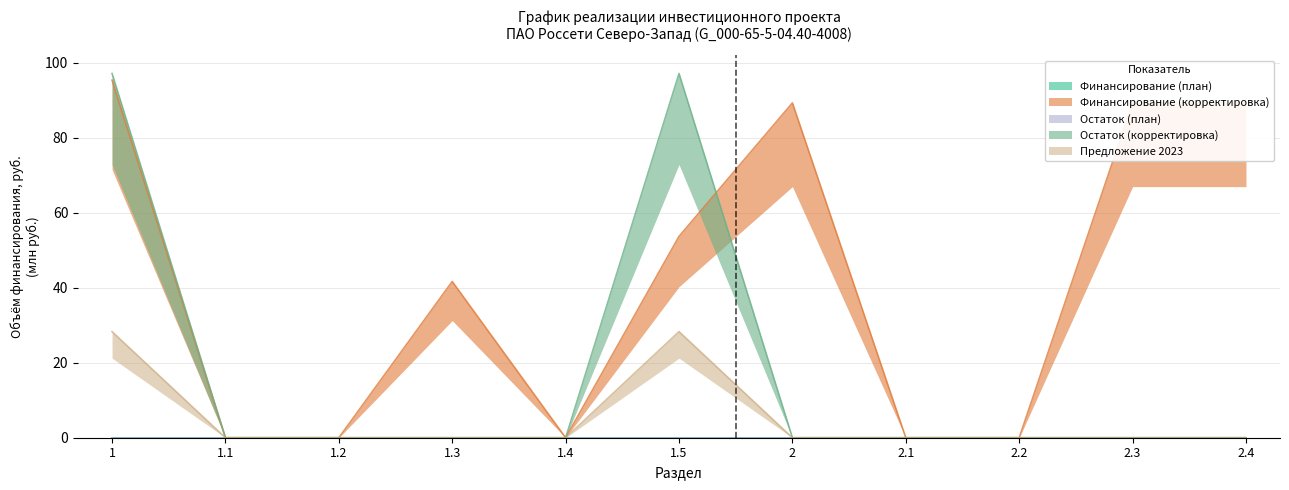

In Финансирование (план), how many points are lower than both neighbors (excluding endpoints)?

1